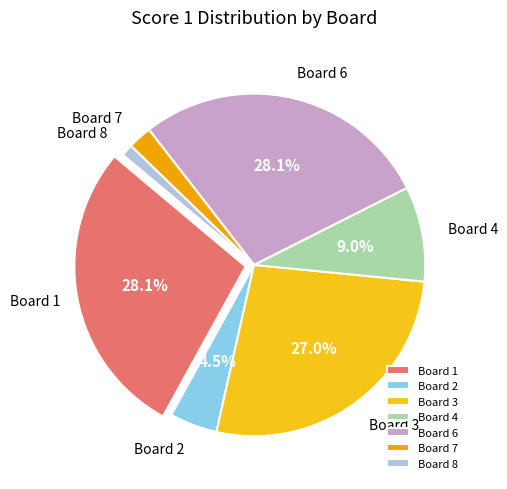

To the nearest percent, what is the combined percentage of Board 4 and Board 8?

10%